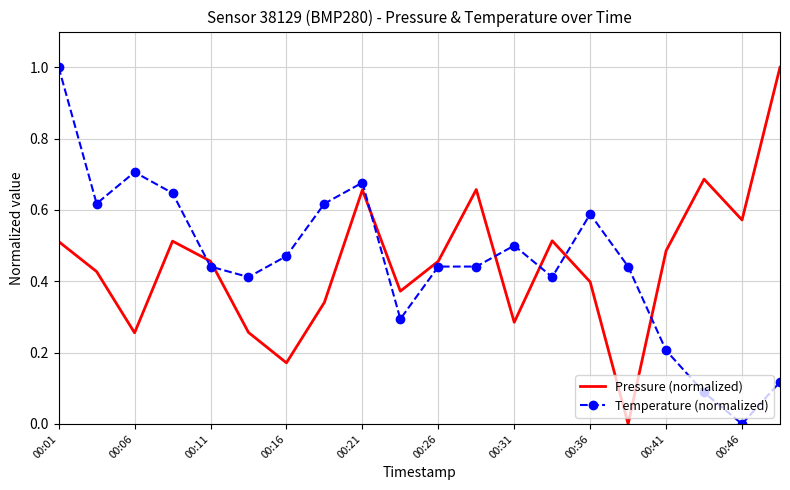

True or false: Pressure (normalized) and Temperature (normalized) cross at least once.

True